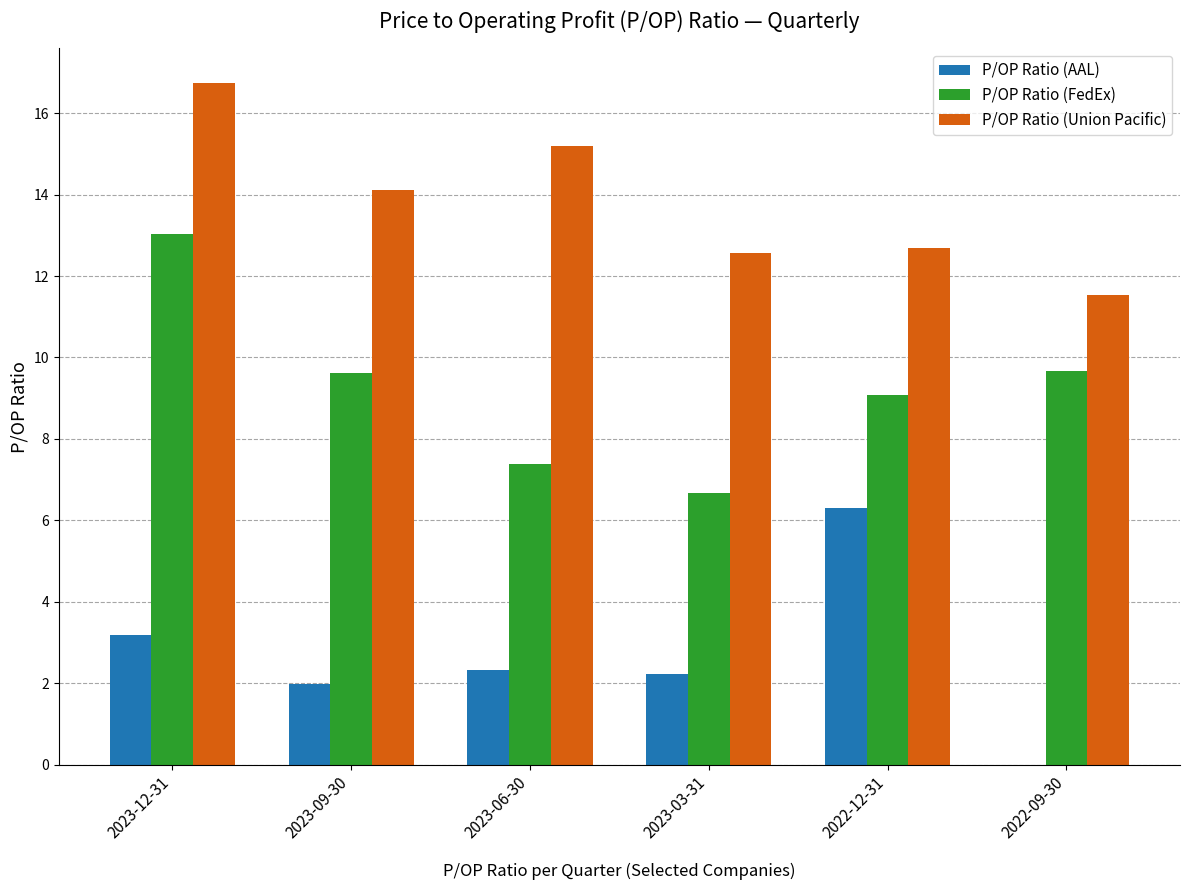

Are the bars grouped side by side (vs. stacked)?

Yes